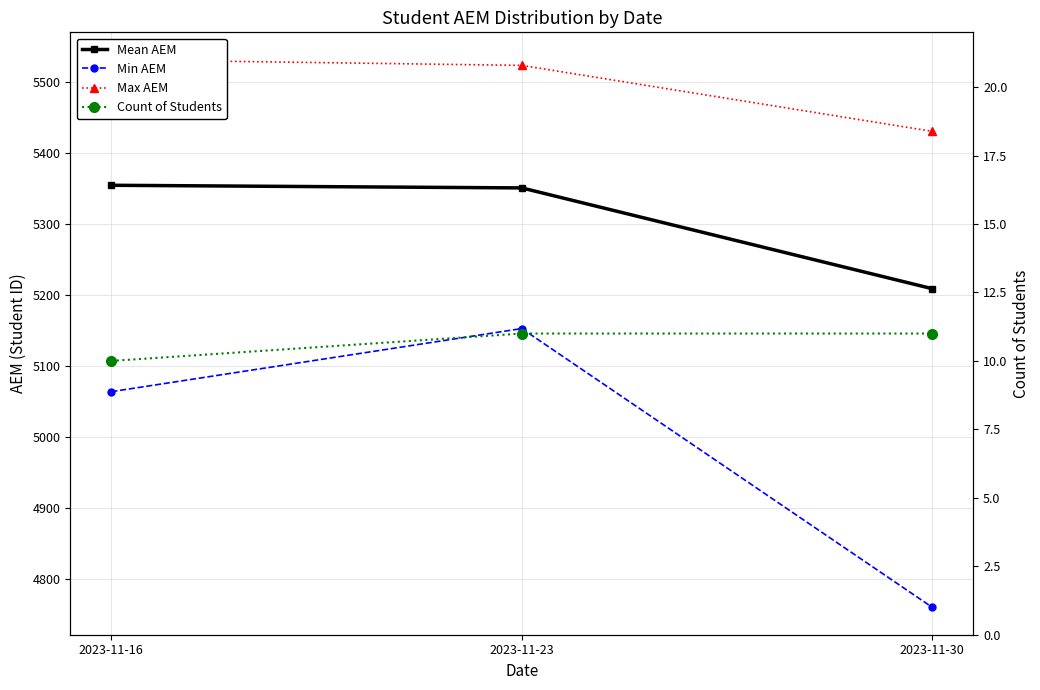

Reading left to right, extract all data points from this chart.

Mean ΑΕΜ: 2023-11-16=5355.0	2023-11-23=5351.3	2023-11-30=5209.2
Min ΑΕΜ: 2023-11-16=5064.0	2023-11-23=5153.0	2023-11-30=4760.0
Max ΑΕΜ: 2023-11-16=5532.0	2023-11-23=5524.0	2023-11-30=5431.0
Count of Students: 2023-11-16=10.0	2023-11-23=11.0	2023-11-30=11.0